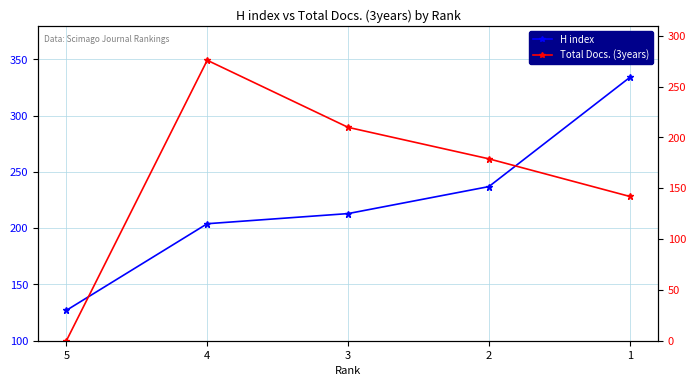

At which label is H index closest to 230?

2